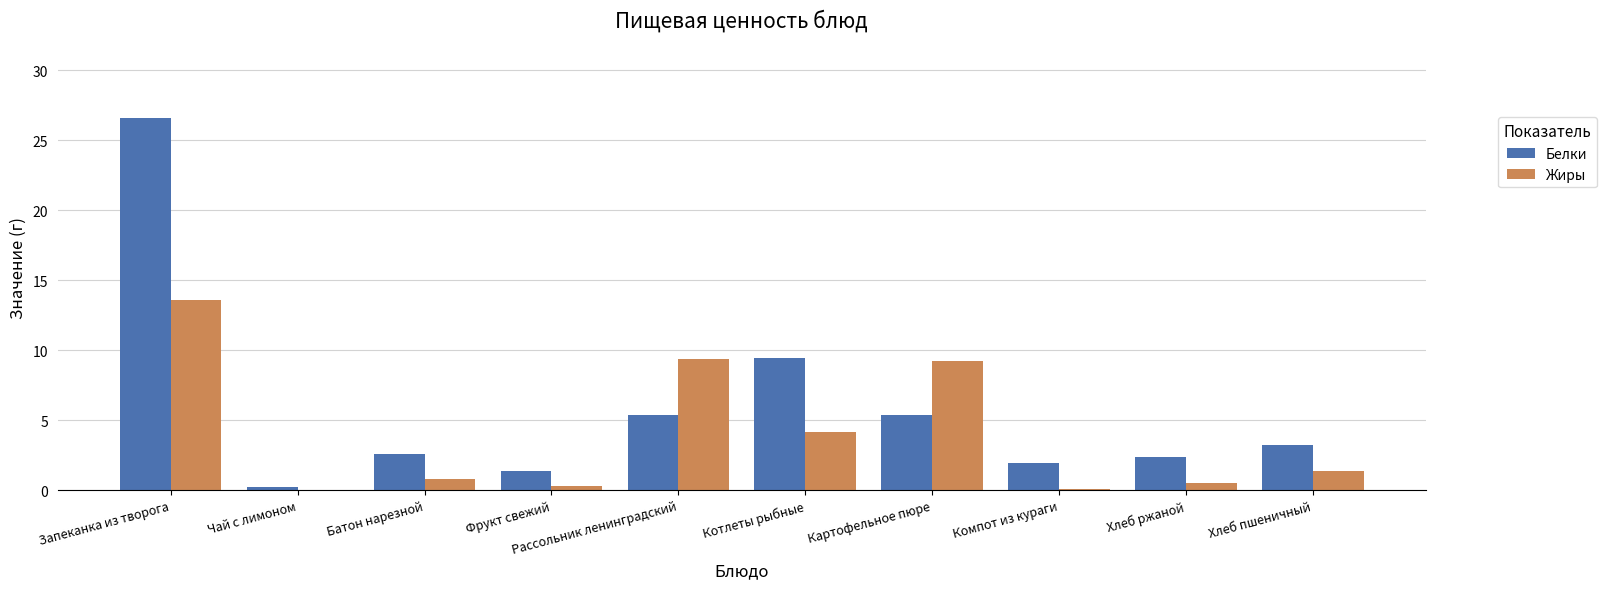

What is the sum of the Белки values at Рассольник ленинградский and Хлеб пшеничный?

8.6